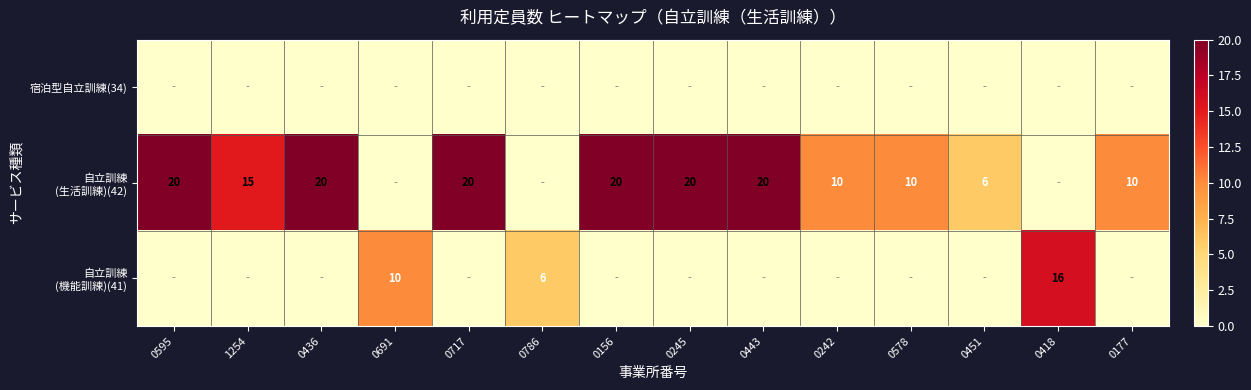

At 0245, list the series in order from smallest to largest.

宿泊型自立訓練(34), 自立訓練 (機能訓練)(41), 自立訓練 (生活訓練)(42)